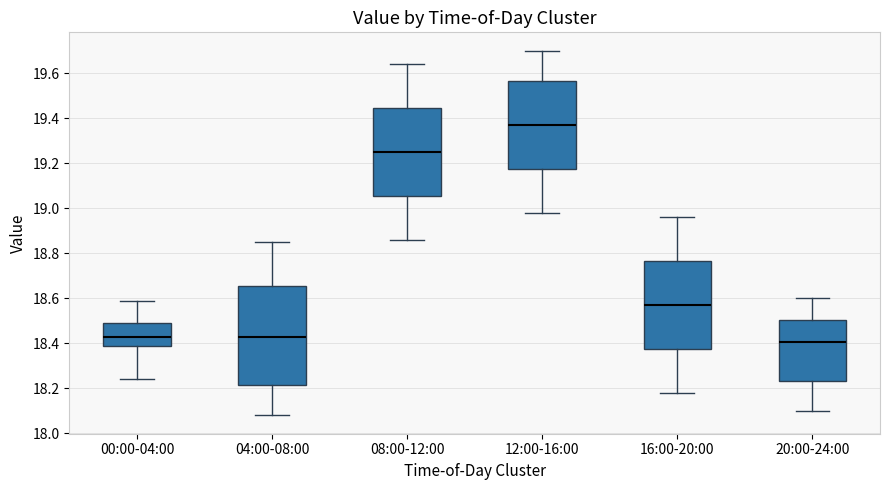

Comparing the boxes themselves (not the whiskers), which one is the tallest?

04:00-08:00